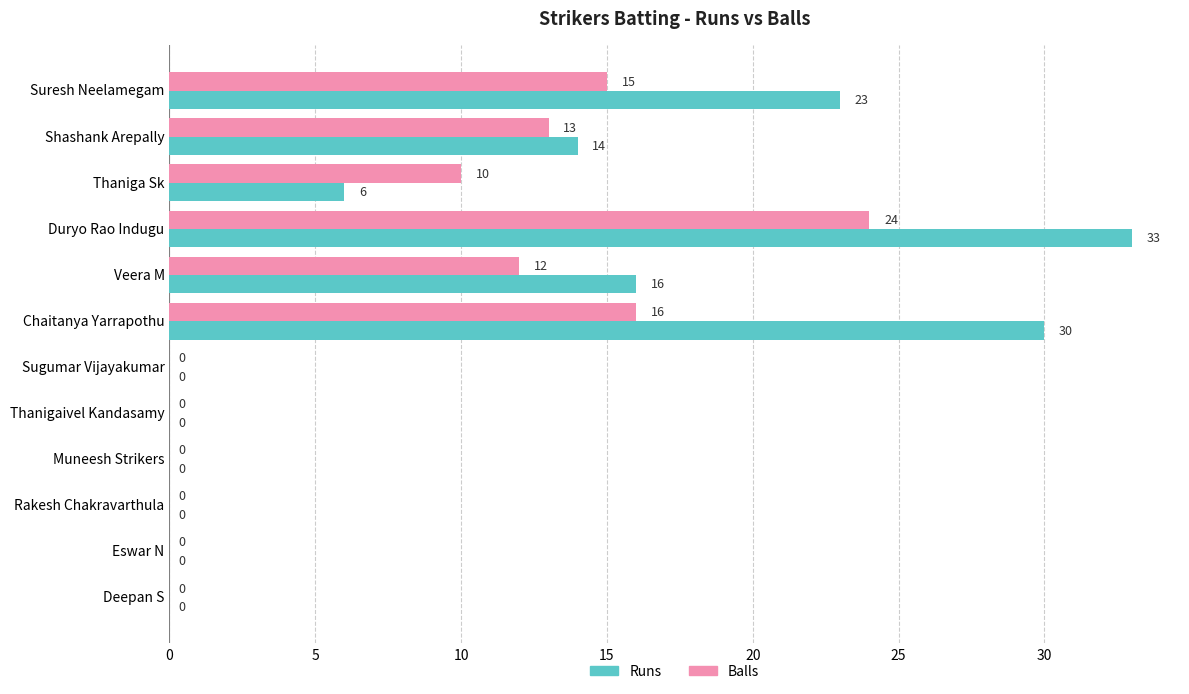

Is it true that Runs equals 20 at Sugumar Vijayakumar?

False